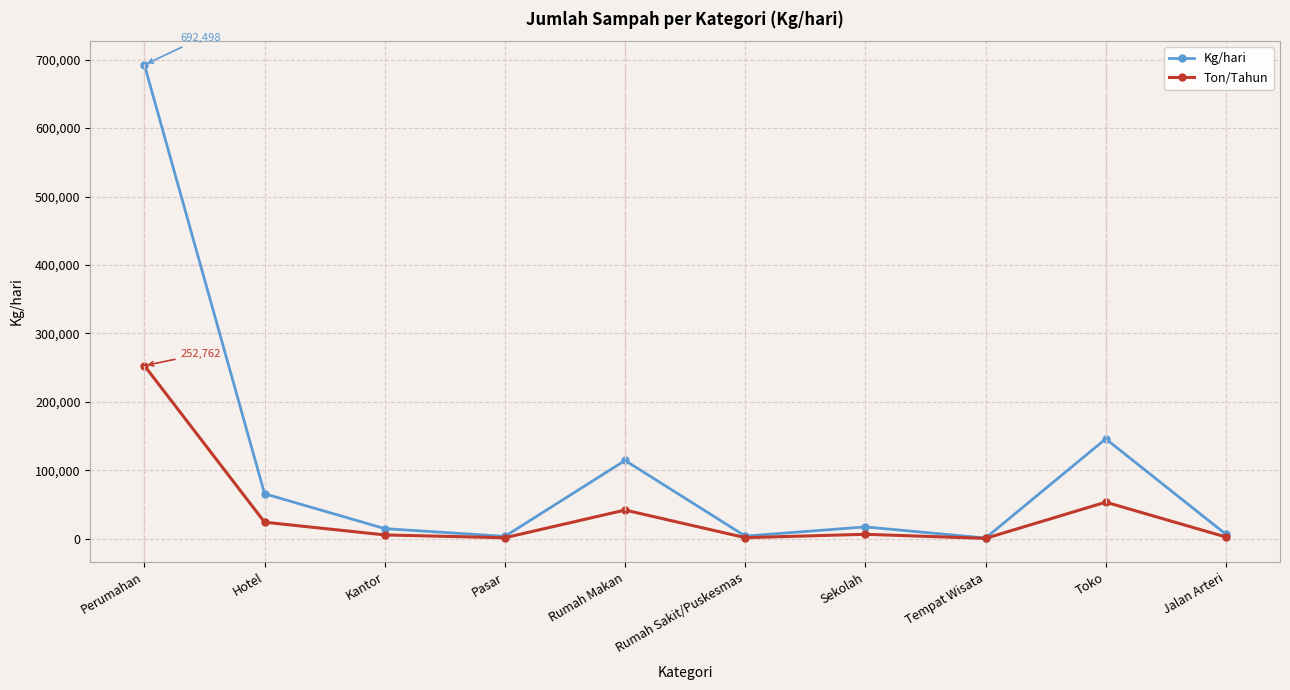

At how many categories does at least one series exceed 75460?

3